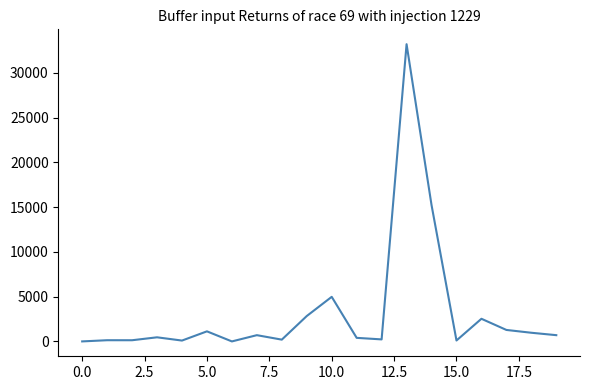

How many values exceed 697?

10